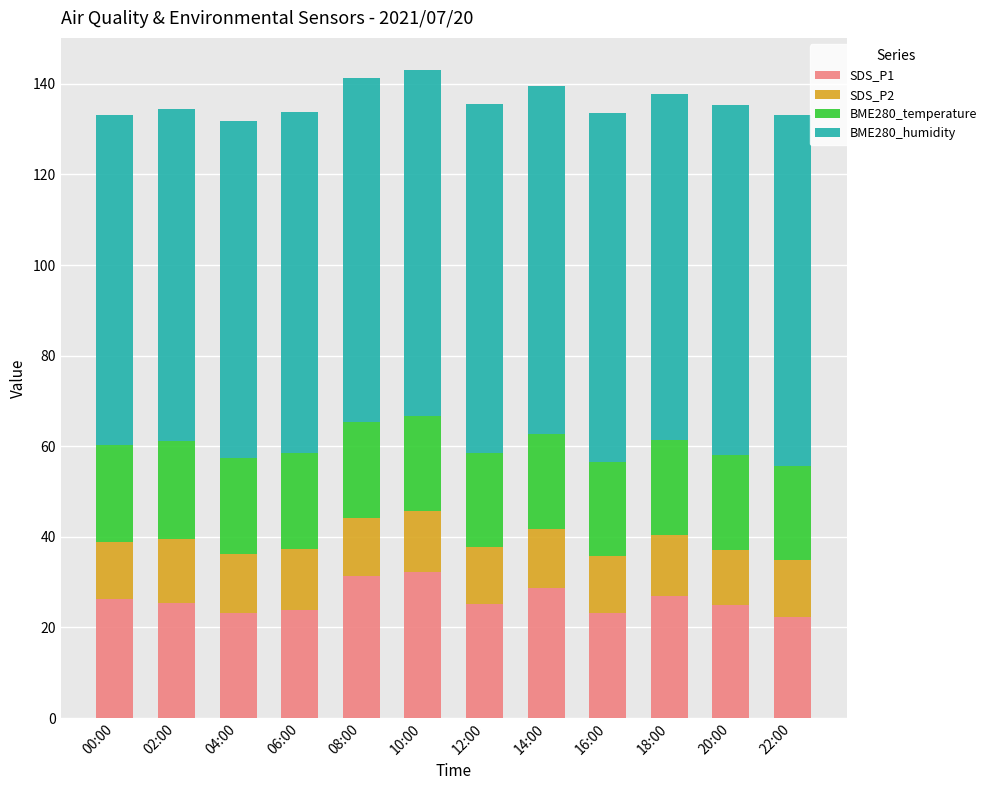

What is the total value across all series at 04:00?

131.8